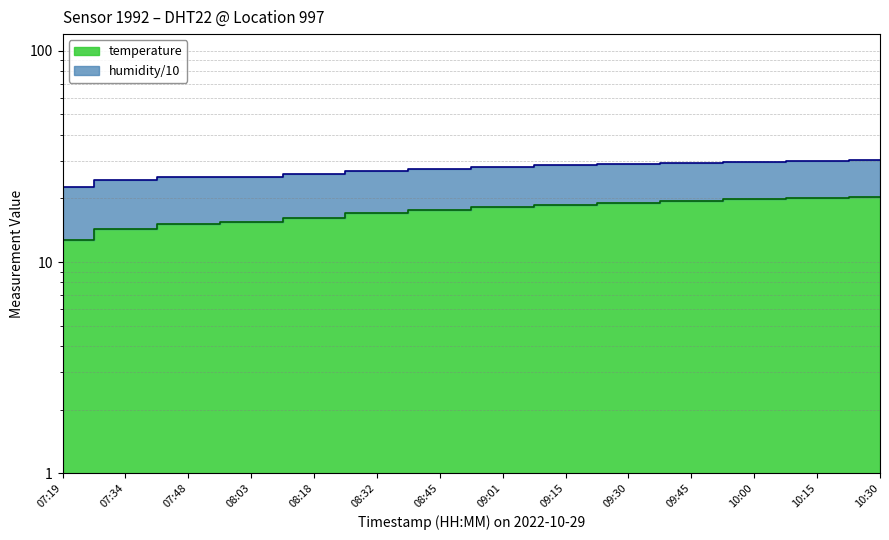

What is the sum of all values?

244.3